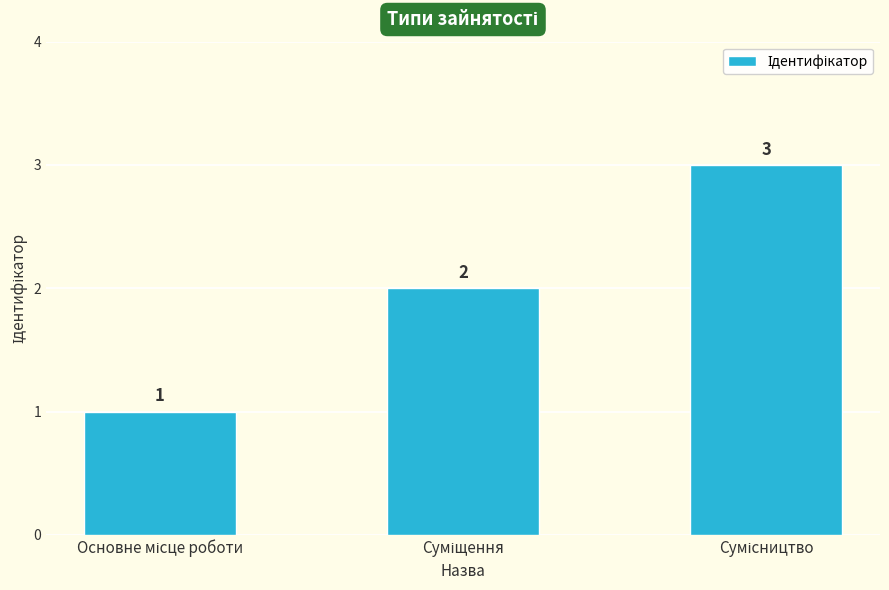

What is the sum of all values?

6